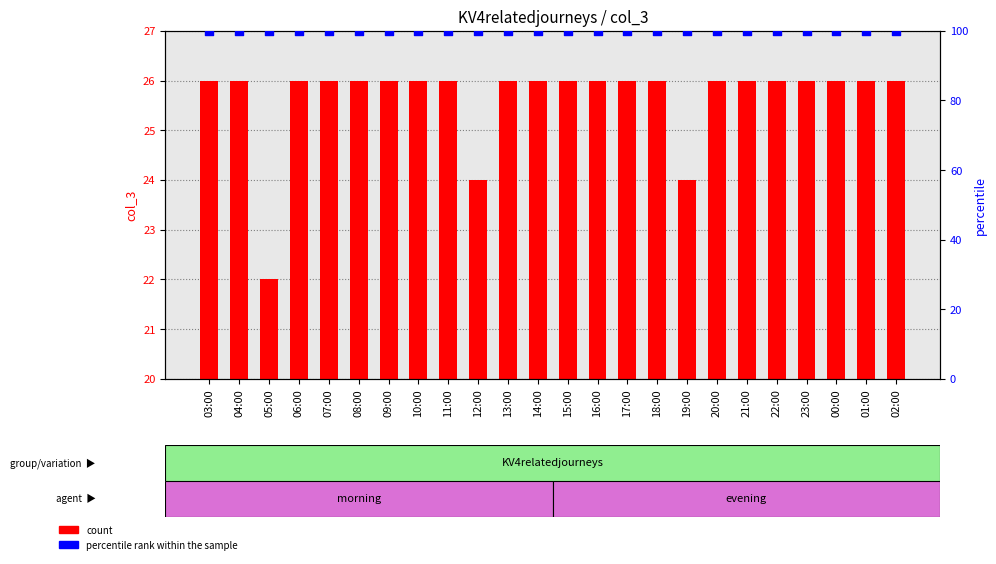

Which series reaches the minimum Y coordinate?

count